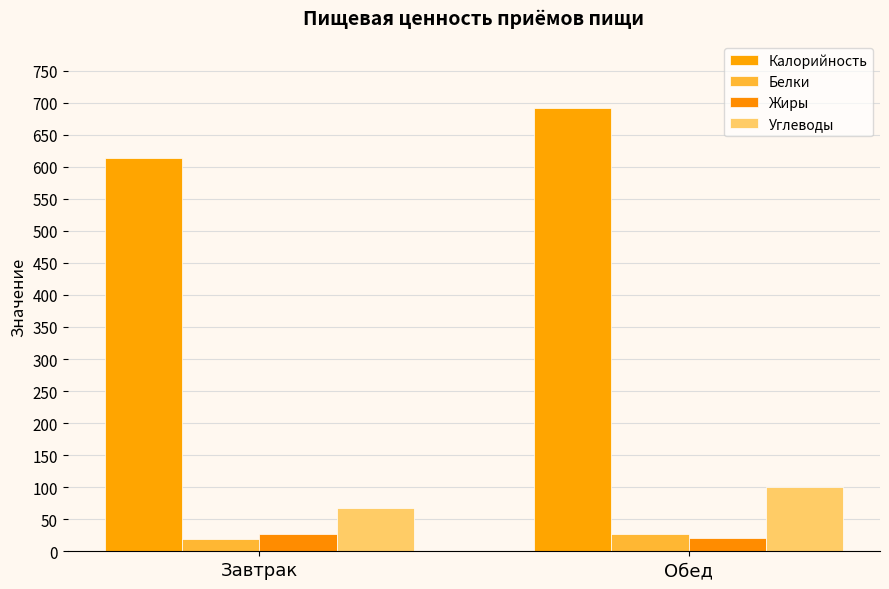

How many bars are there in each group?

4